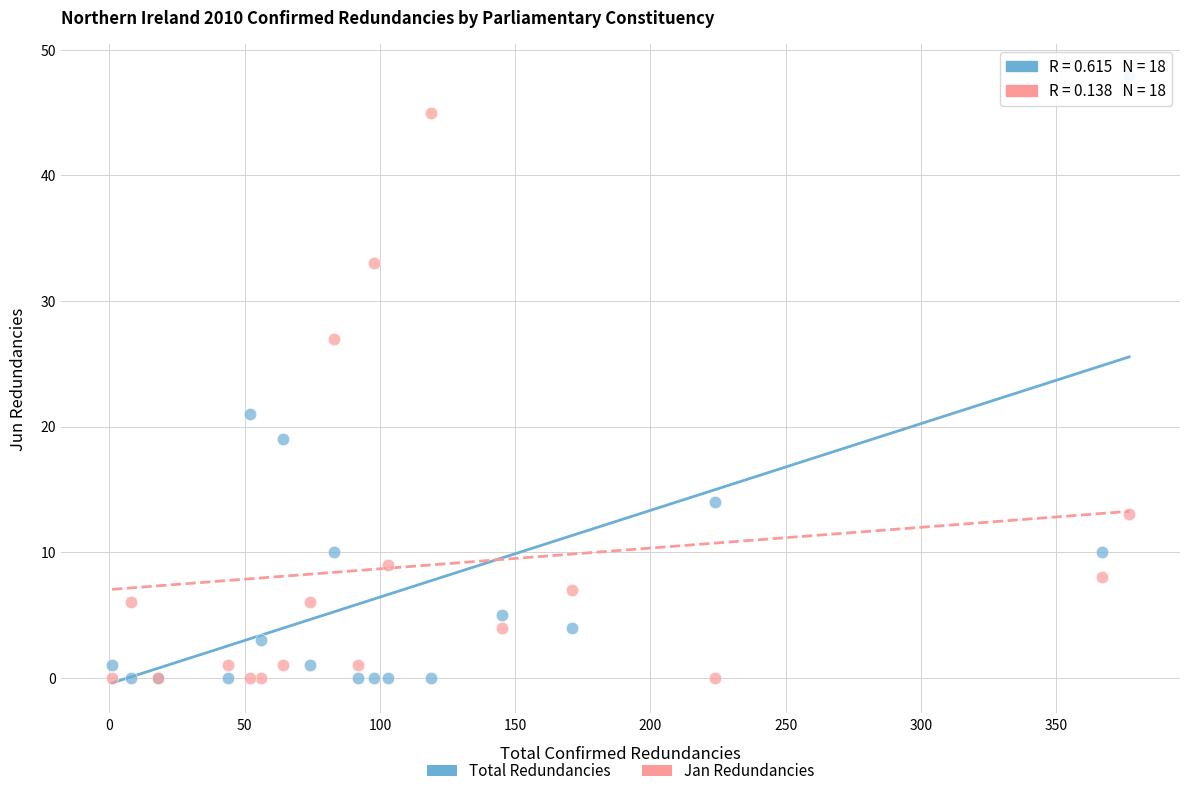

In the Jan Redundancies series, what Y value is closest to 22?

27